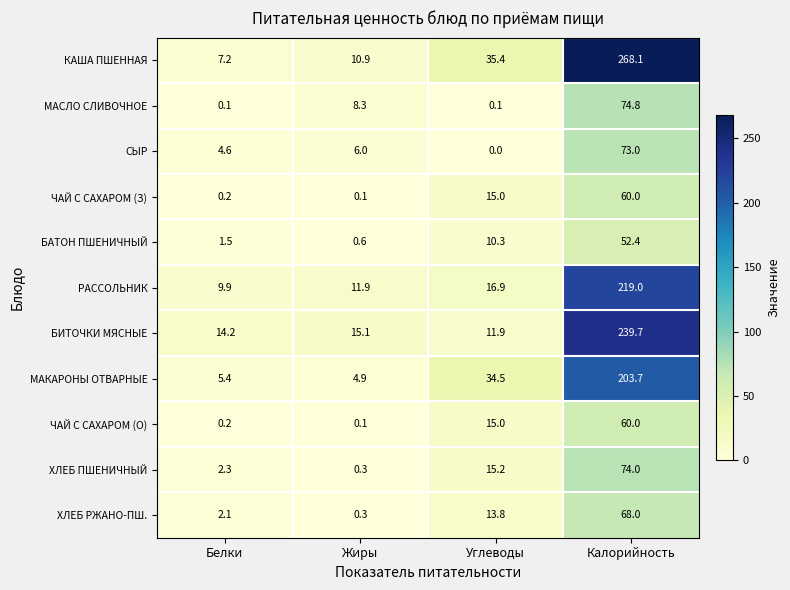

True or false: РАССОЛЬНИК has a value of 16.9 at Углеводы.

True